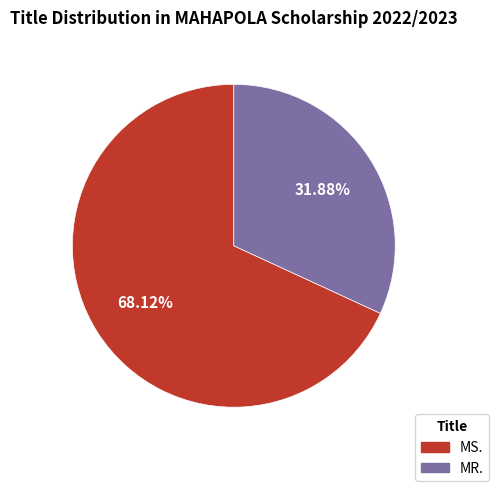

Is it true that MR. is 32% of the pie?

True